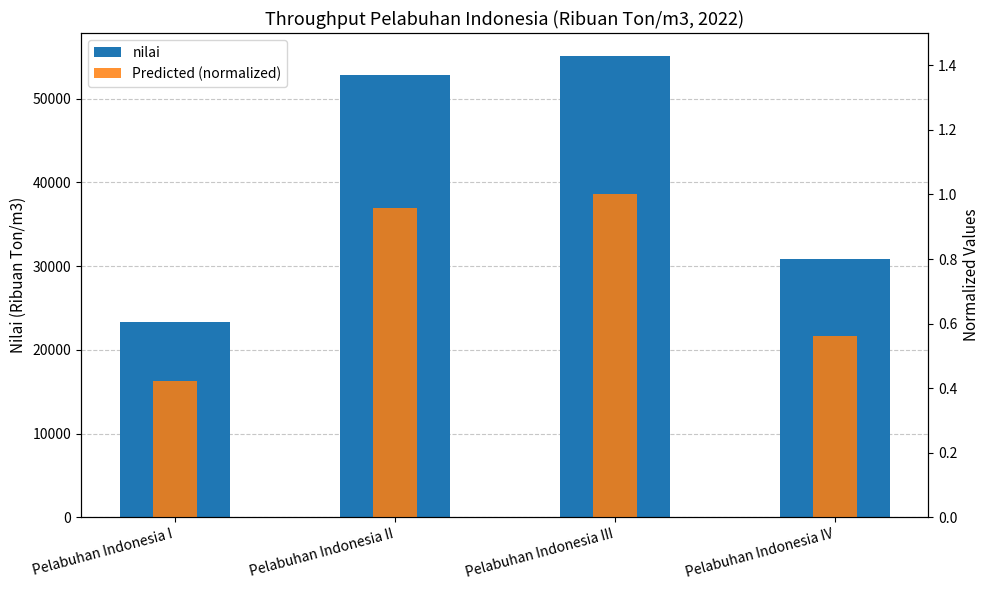

What is the average value of the nilai series?

40518.2